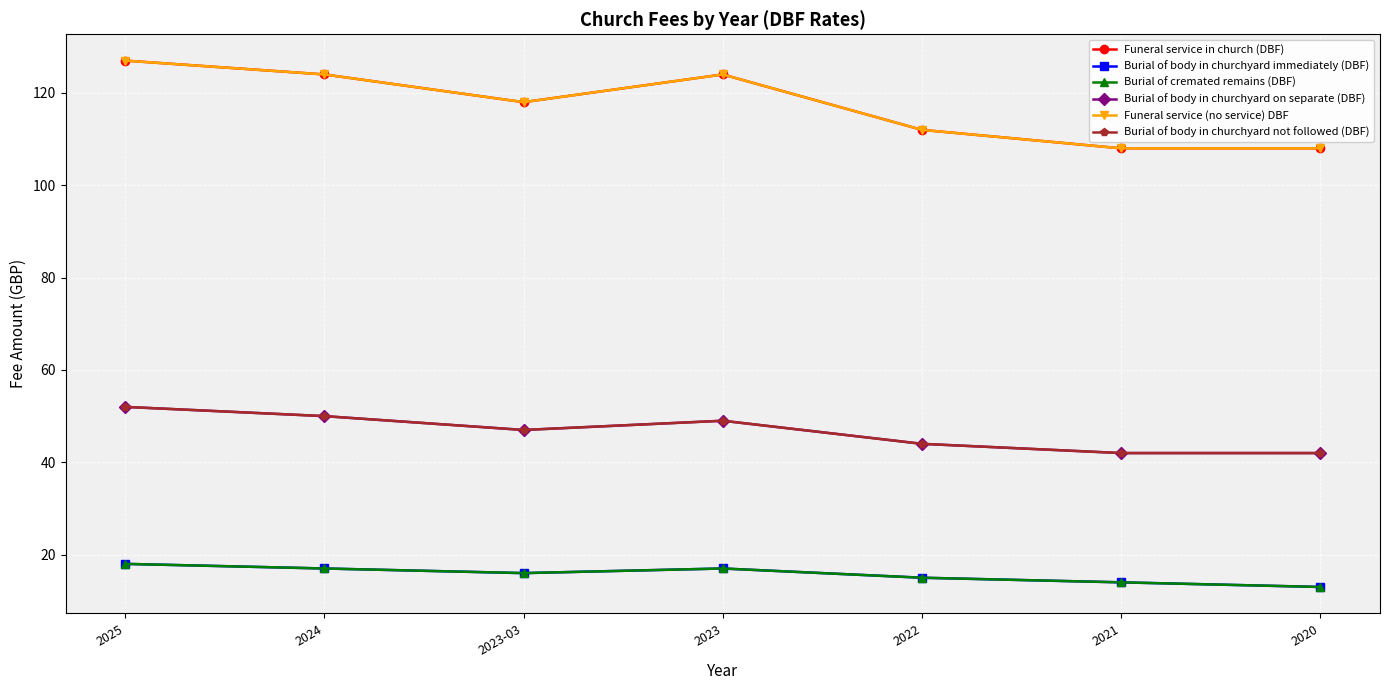

Which has a higher value, 2024 or 2020?

2024